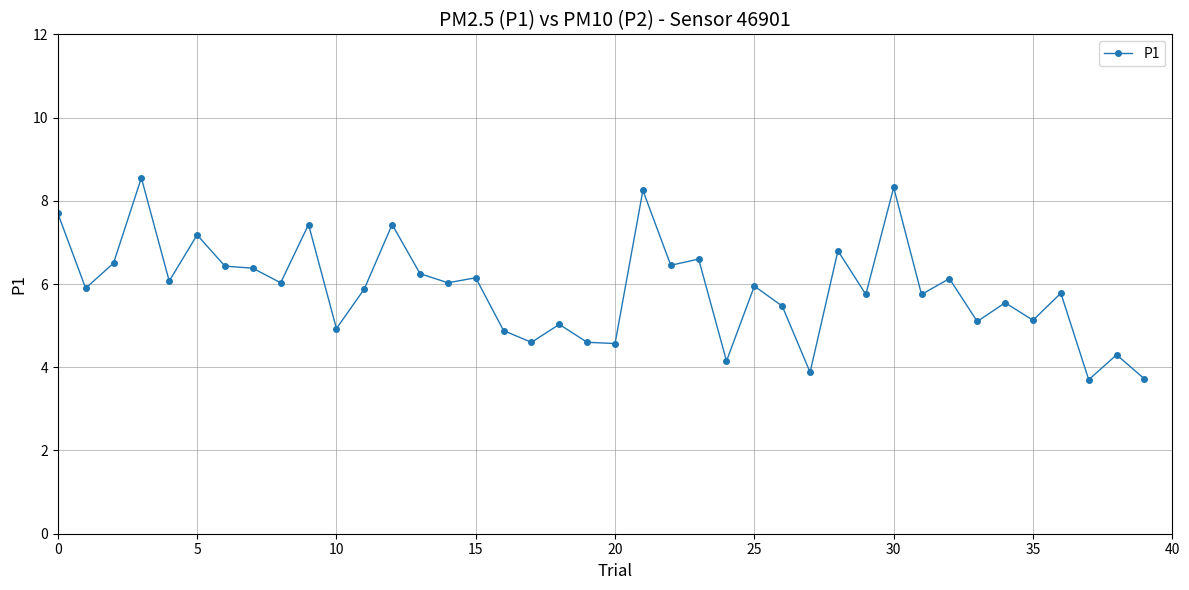

What is the value of the 27th point from the left?

5.5